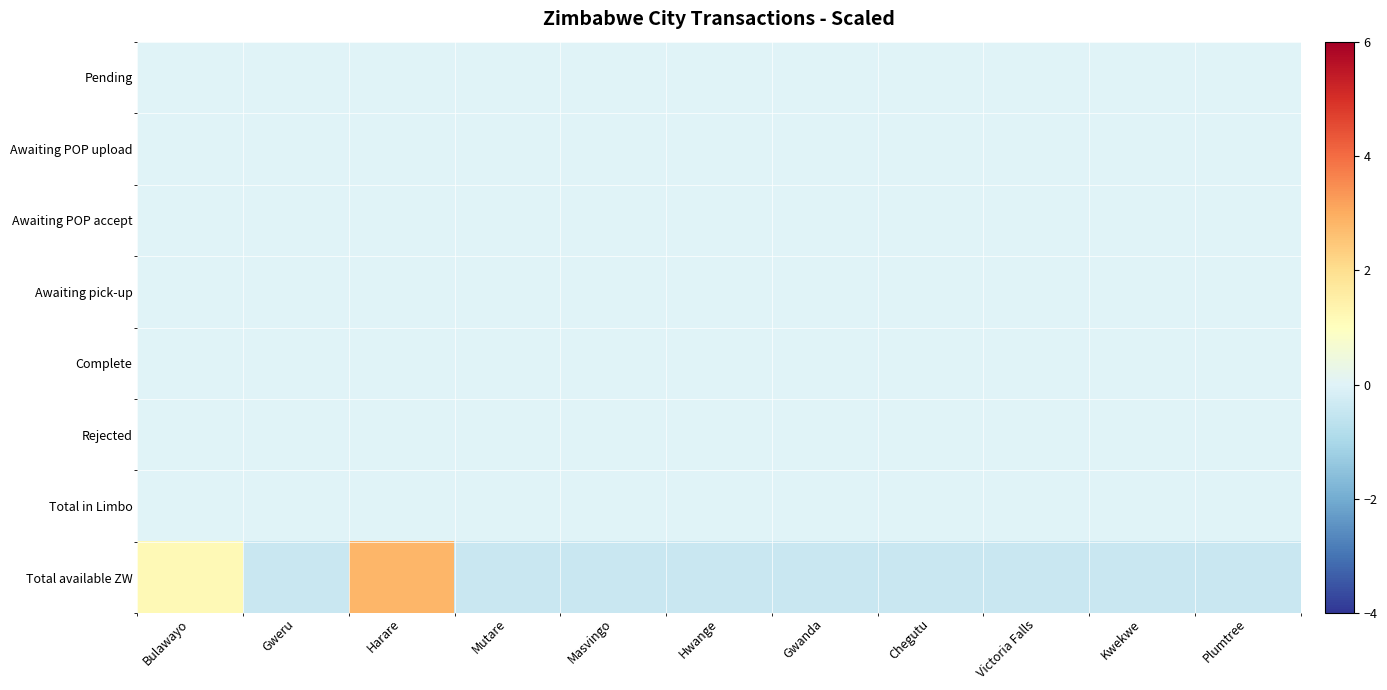

Reading left to right, what are all the values shown in this chart?

Pending: Bulawayo=0.0	Gweru=0.0	Harare=0.0	Mutare=0.0	Masvingo=0.0	Hwange=0.0	Gwanda=0.0	Chegutu=0.0	Victoria Falls=0.0	Kwekwe=0.0	Plumtree=0.0
Awaiting POP upload: Bulawayo=0.0	Gweru=0.0	Harare=0.0	Mutare=0.0	Masvingo=0.0	Hwange=0.0	Gwanda=0.0	Chegutu=0.0	Victoria Falls=0.0	Kwekwe=0.0	Plumtree=0.0
Awaiting POP accept: Bulawayo=0.0	Gweru=0.0	Harare=0.0	Mutare=0.0	Masvingo=0.0	Hwange=0.0	Gwanda=0.0	Chegutu=0.0	Victoria Falls=0.0	Kwekwe=0.0	Plumtree=0.0
Awaiting pick-up: Bulawayo=0.0	Gweru=0.0	Harare=0.0	Mutare=0.0	Masvingo=0.0	Hwange=0.0	Gwanda=0.0	Chegutu=0.0	Victoria Falls=0.0	Kwekwe=0.0	Plumtree=0.0
Complete: Bulawayo=0.0	Gweru=0.0	Harare=0.0	Mutare=0.0	Masvingo=0.0	Hwange=0.0	Gwanda=0.0	Chegutu=0.0	Victoria Falls=0.0	Kwekwe=0.0	Plumtree=0.0
Rejected: Bulawayo=0.0	Gweru=0.0	Harare=0.0	Mutare=0.0	Masvingo=0.0	Hwange=0.0	Gwanda=0.0	Chegutu=0.0	Victoria Falls=0.0	Kwekwe=0.0	Plumtree=0.0
Total in Limbo: Bulawayo=0.0	Gweru=0.0	Harare=0.0	Mutare=0.0	Masvingo=0.0	Hwange=0.0	Gwanda=0.0	Chegutu=0.0	Victoria Falls=0.0	Kwekwe=0.0	Plumtree=0.0
Total available ZW: Bulawayo=1.2	Gweru=-0.4	Harare=2.8	Mutare=-0.4	Masvingo=-0.4	Hwange=-0.4	Gwanda=-0.4	Chegutu=-0.4	Victoria Falls=-0.4	Kwekwe=-0.4	Plumtree=-0.4